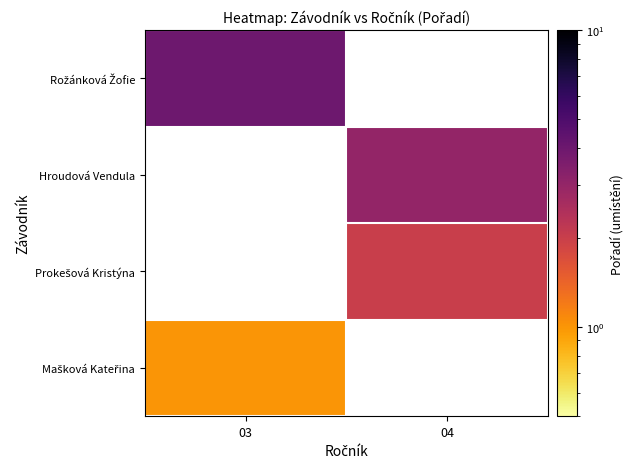

Which category has the lowest value in the Prokešová Kristýna series?

03